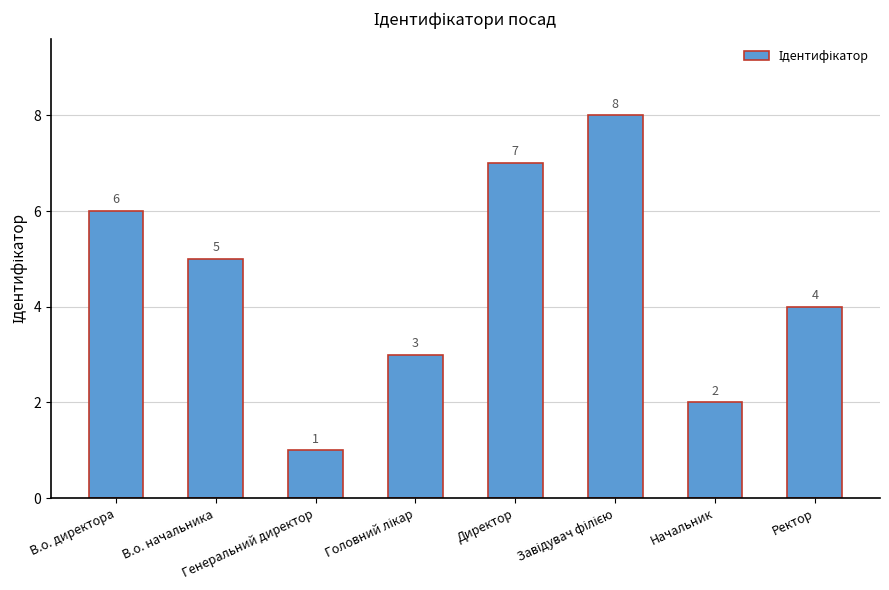

The value at Ректор is 4. True or false?

True